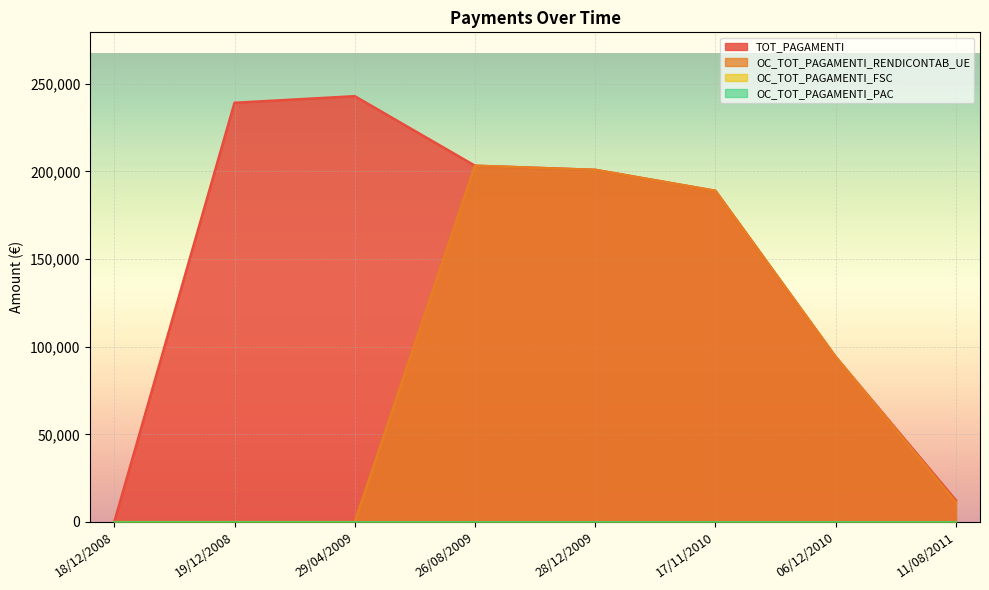

At which category is the sum across all series the highest?

26/08/2009